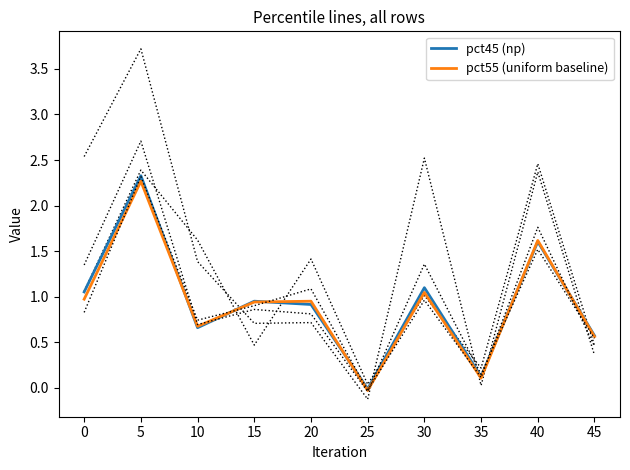

Which category has the lowest value in the pct55 (uniform baseline) series?

25